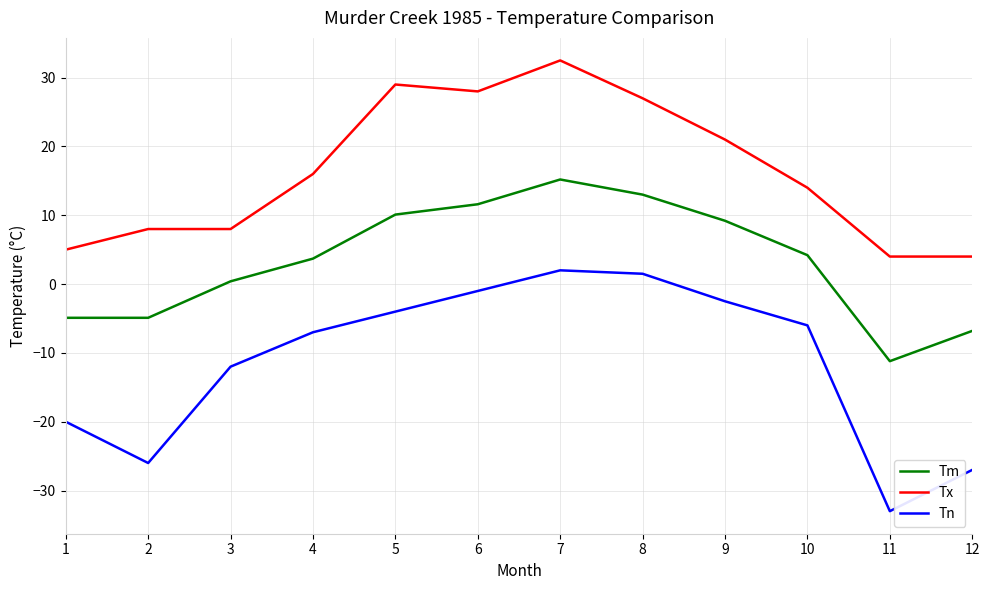

What are all the series names shown in the legend?

Tm, Tx, Tn